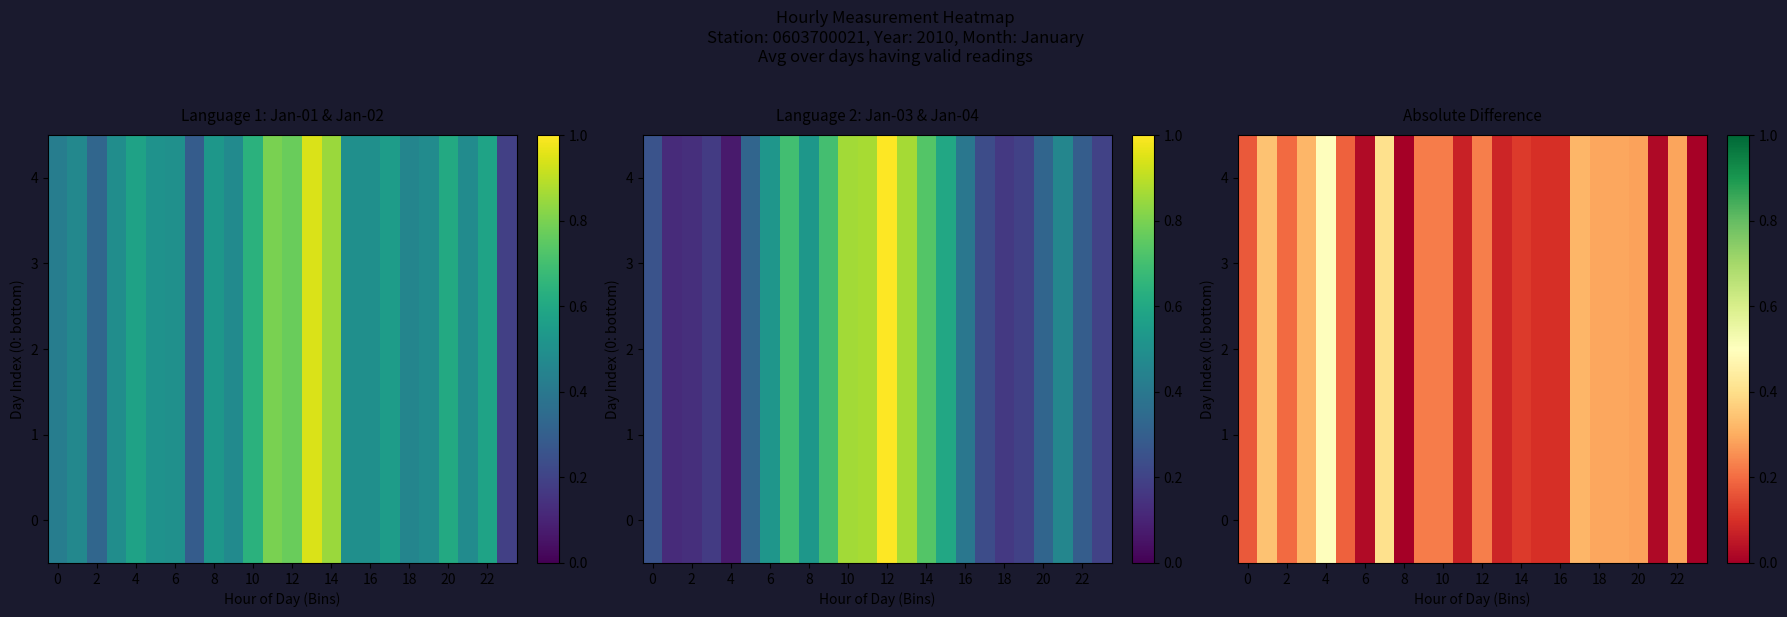

How many data points does each series have?

24